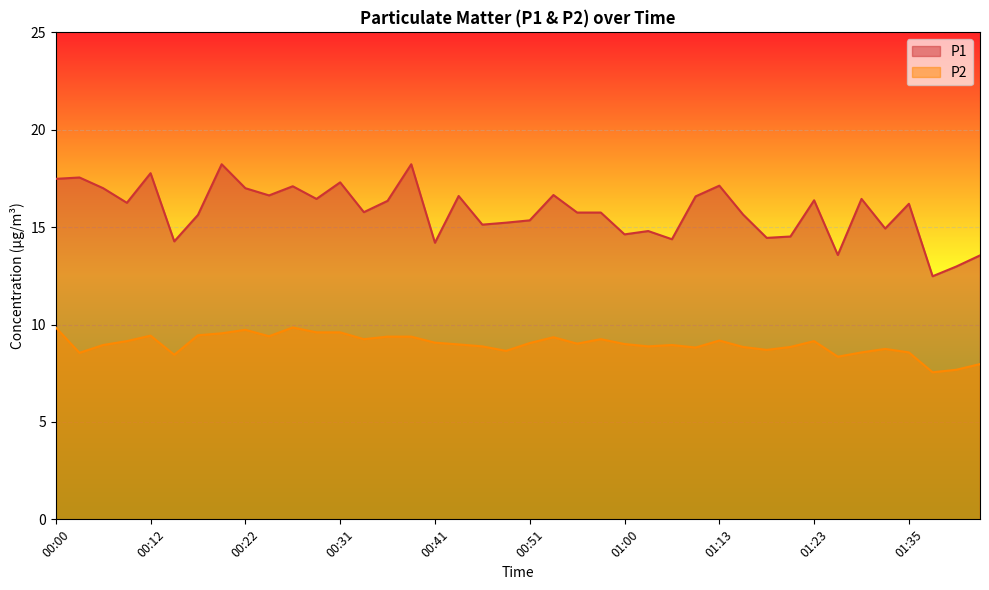

How many lines are shown in the chart?

2